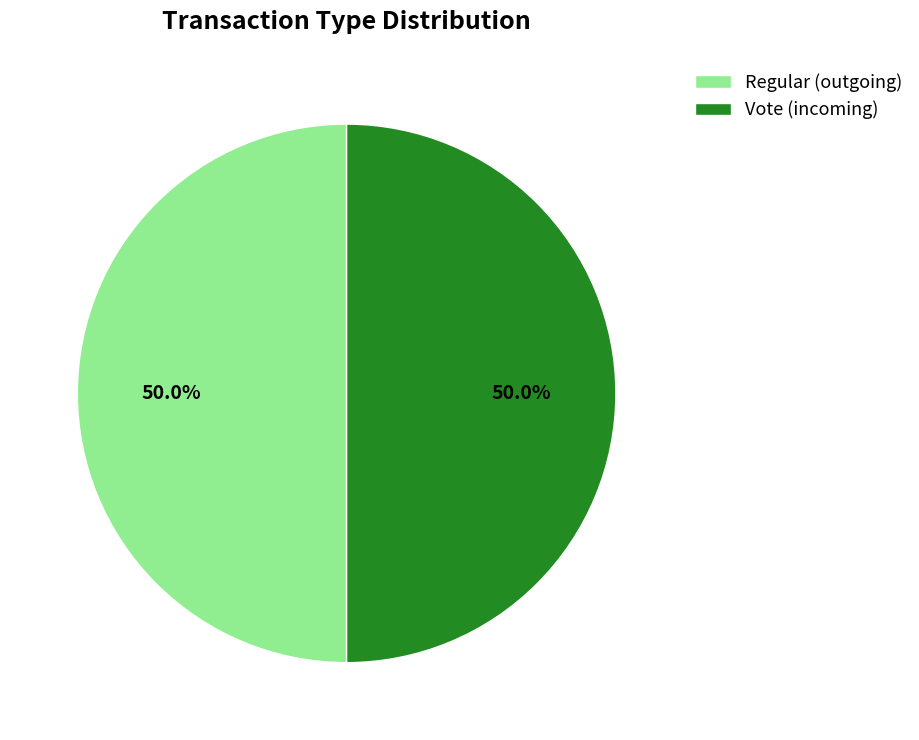

To the nearest percent, what is the average slice percentage?

50%